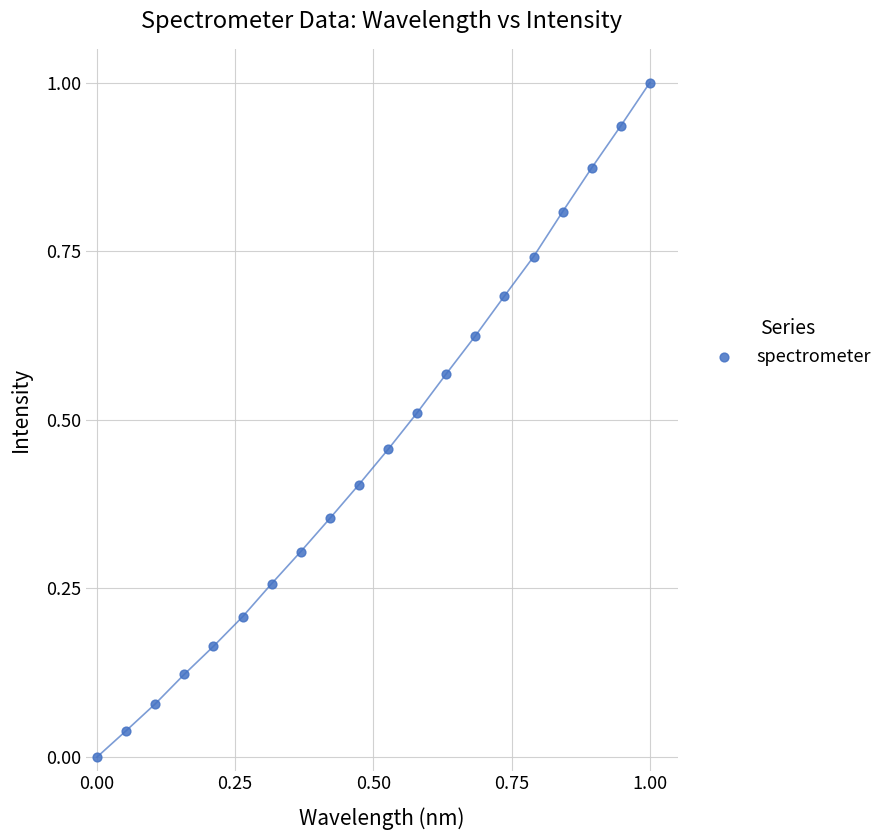

What is the range of Y values (max minus min)?

1.0